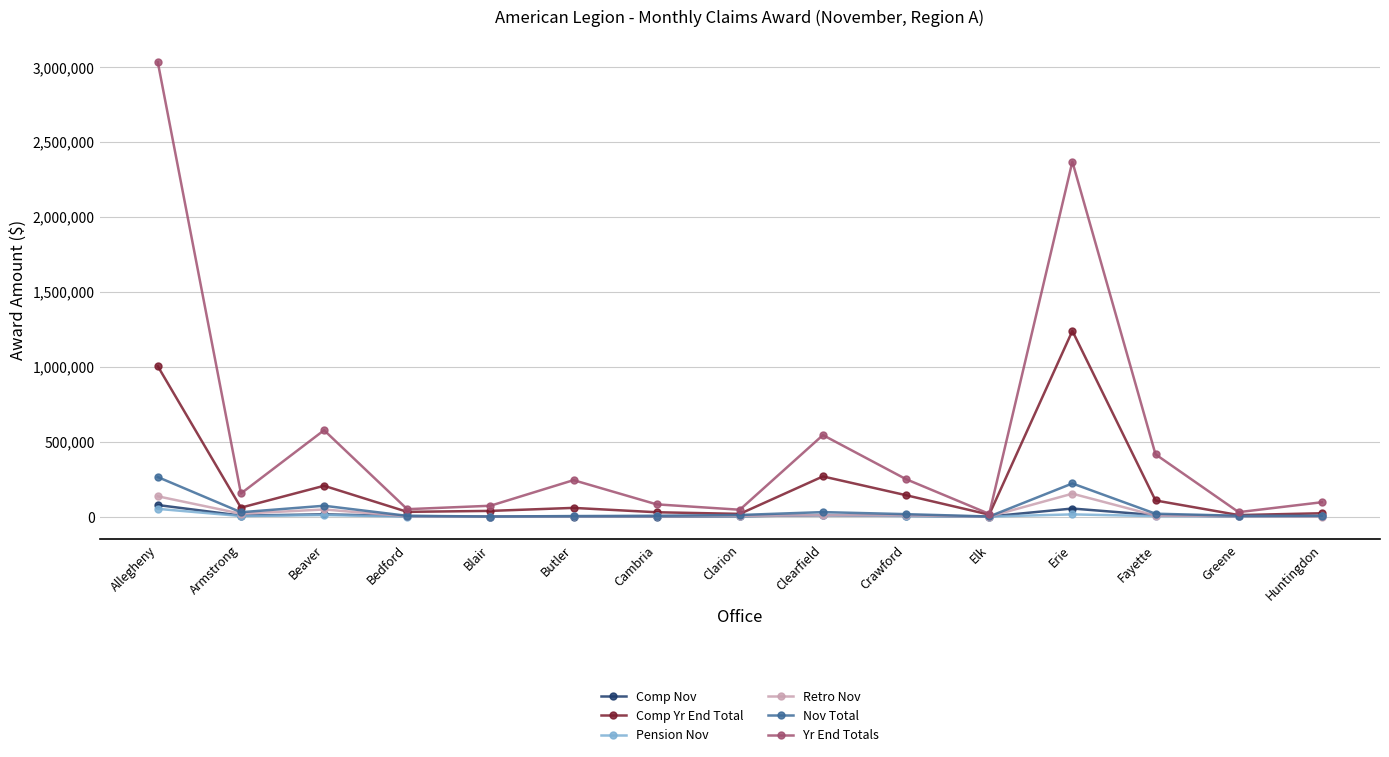

What is the total value across all series at Blair?

110493